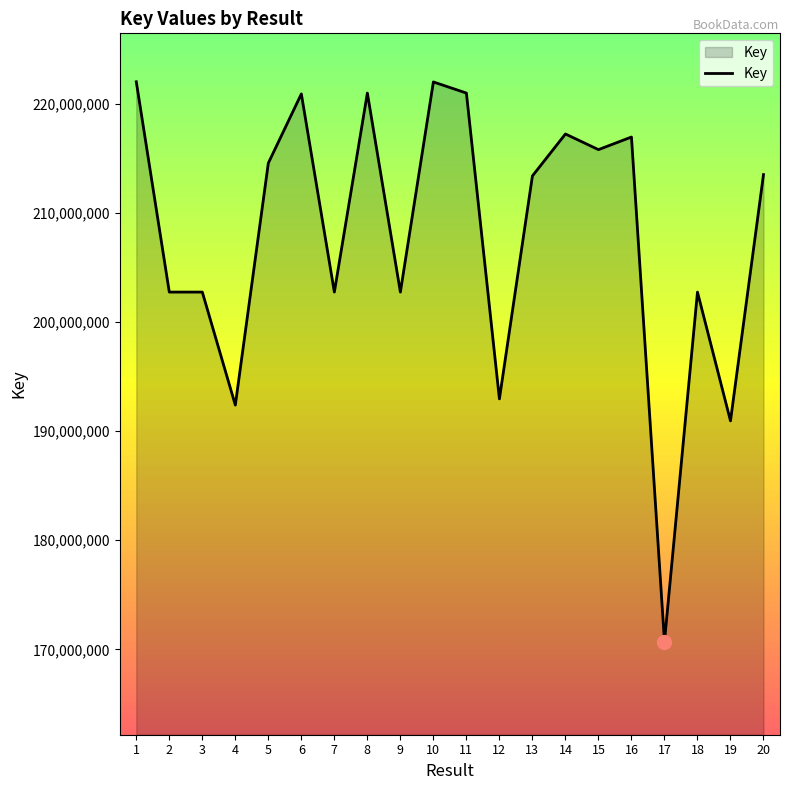

What is the difference between the values at 16 and 2?

14213078